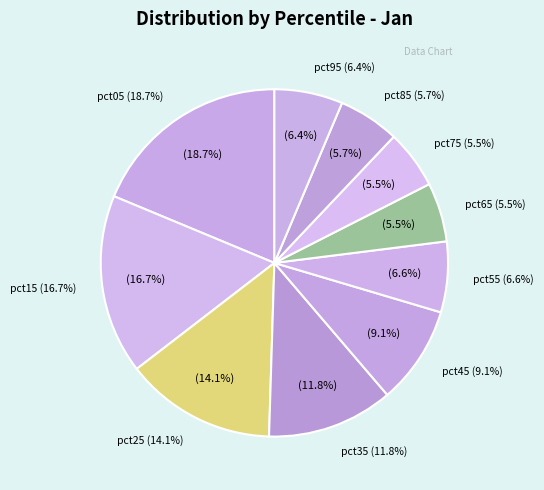

Combined, do pct25 and pct55 account for over 50%?

No